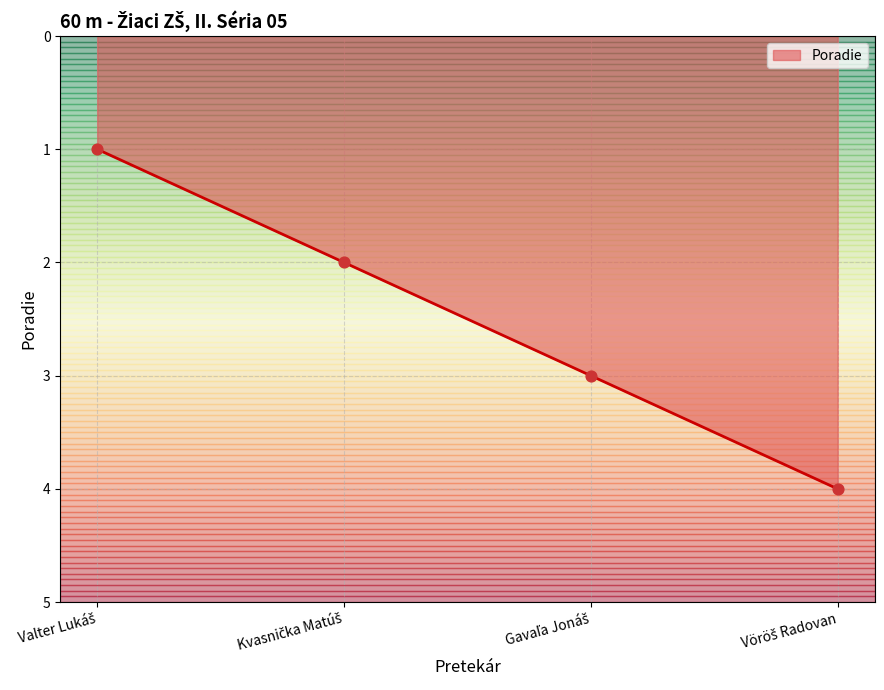

What is the difference between the maximum and minimum values?

3